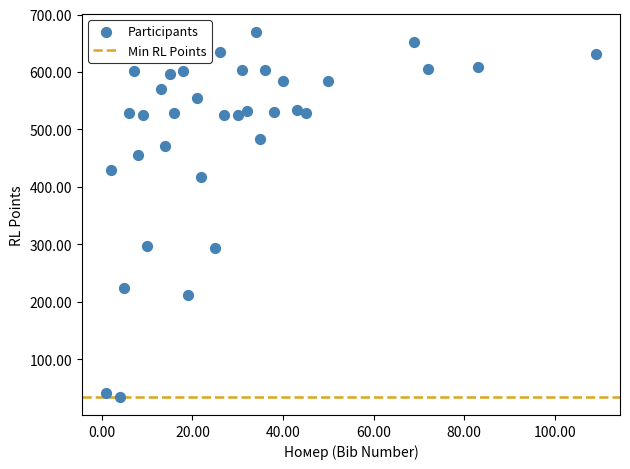

What is the range of X values (max minus min)?

108